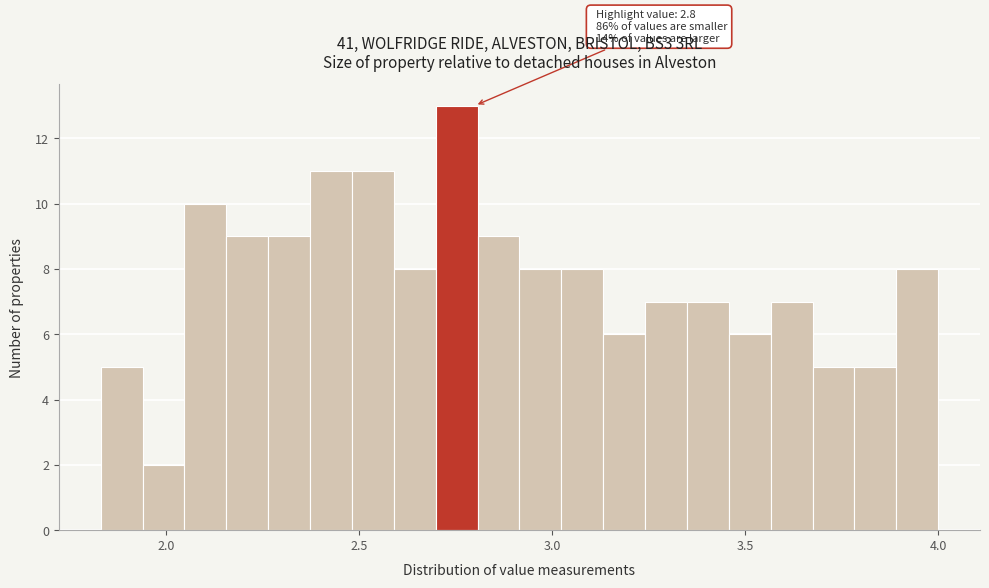

Read against the x-axis, roughly where is the centre of the tallest bar?

2.75